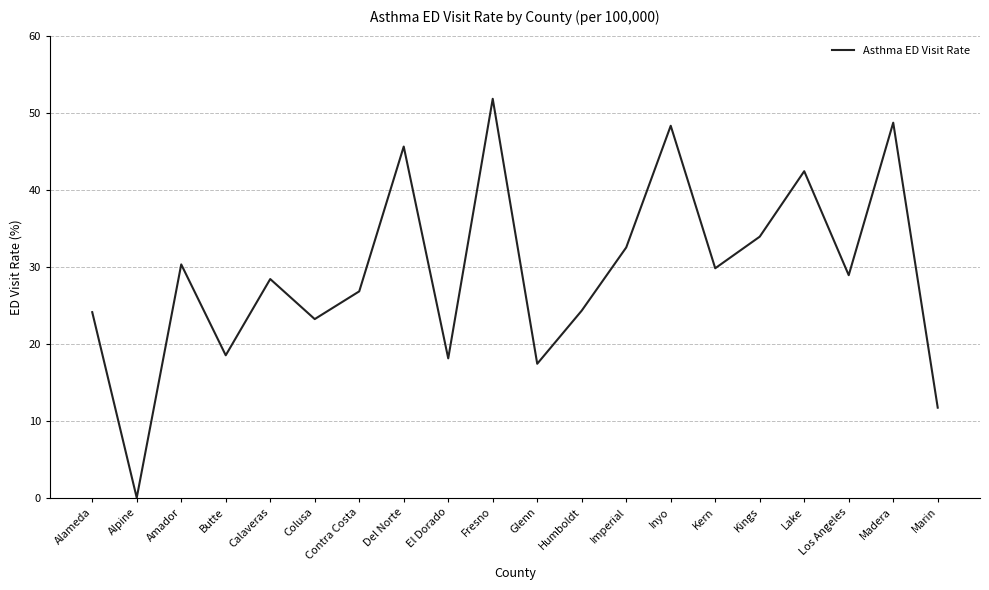

What position from the right is Inyo?

7